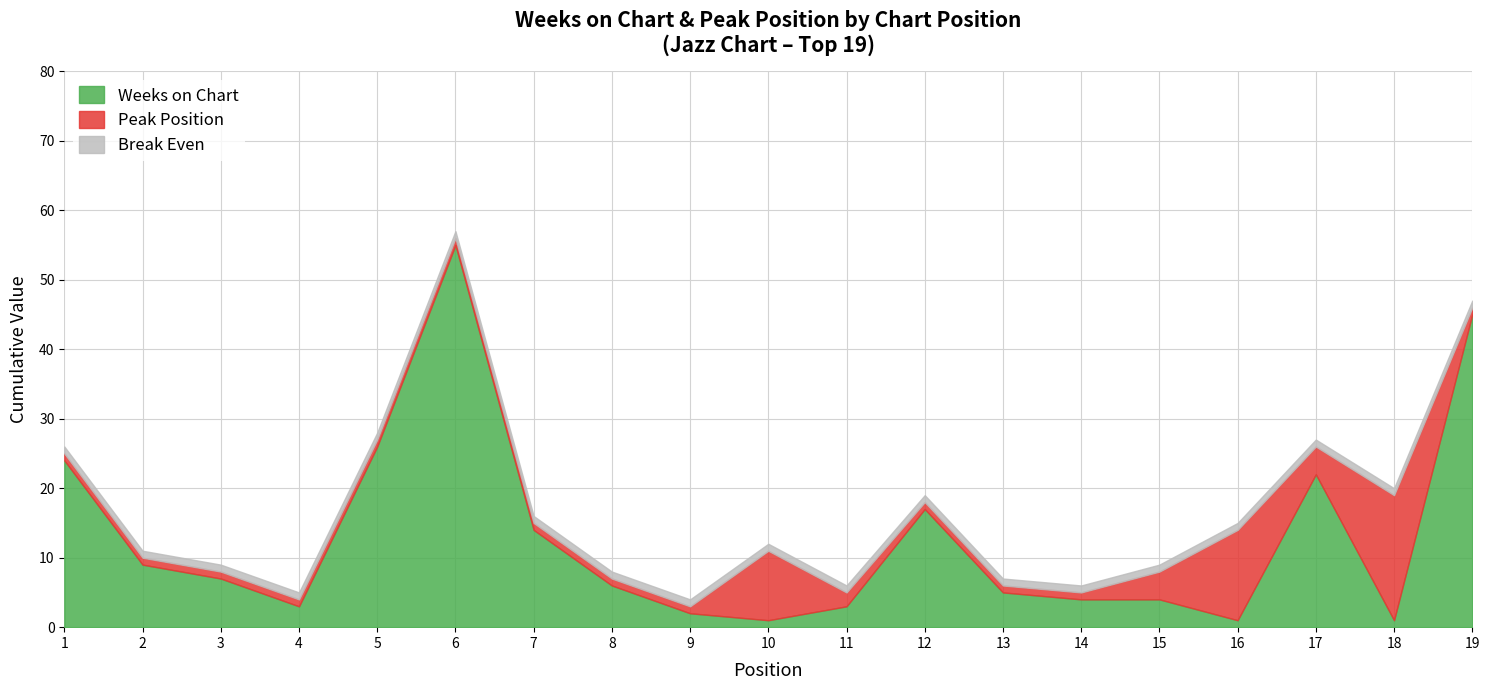

True or false: Weeks on Chart has a value of 0 at 10.

False